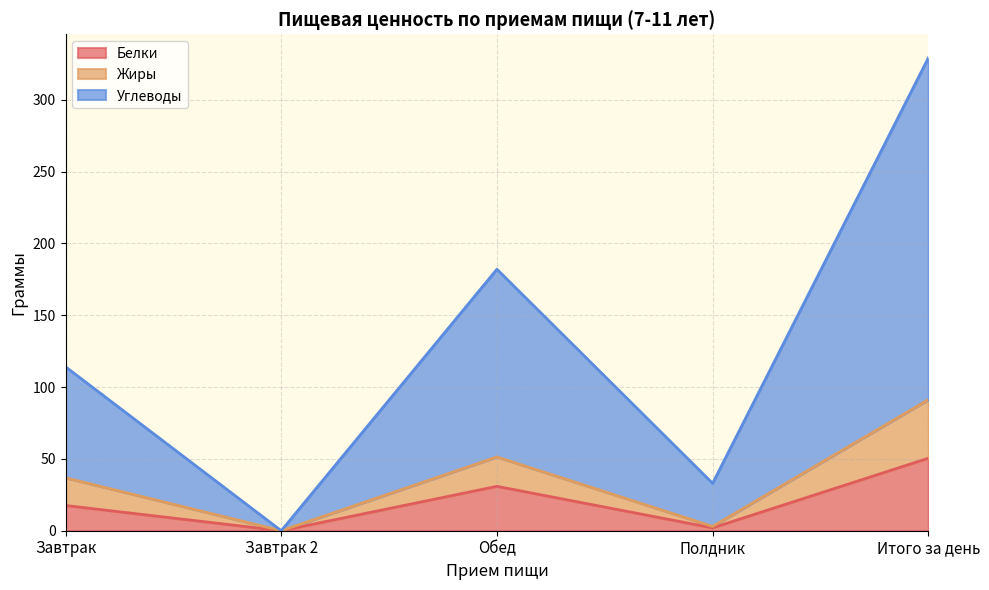

What position from the left is Обед?

3